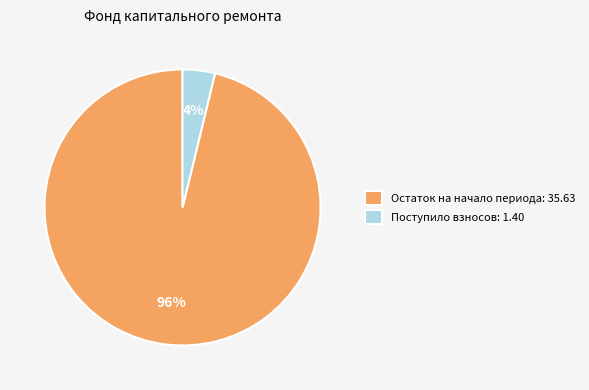

Is there a majority slice in this chart?

Yes